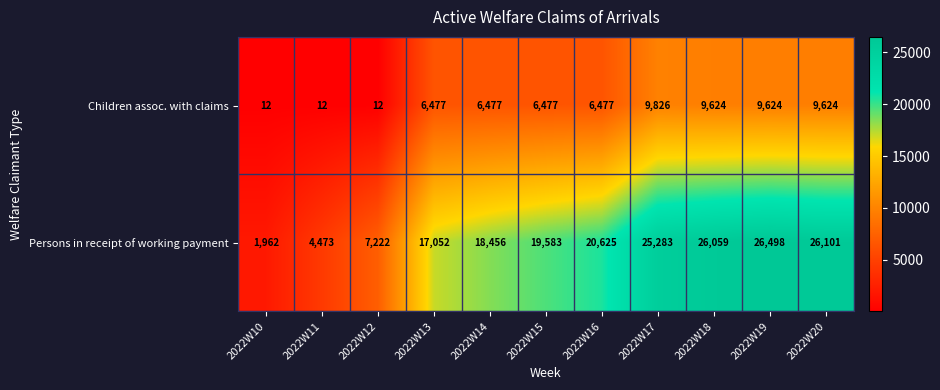

Which series has the largest range (max minus min)?

Persons in receipt of working payment